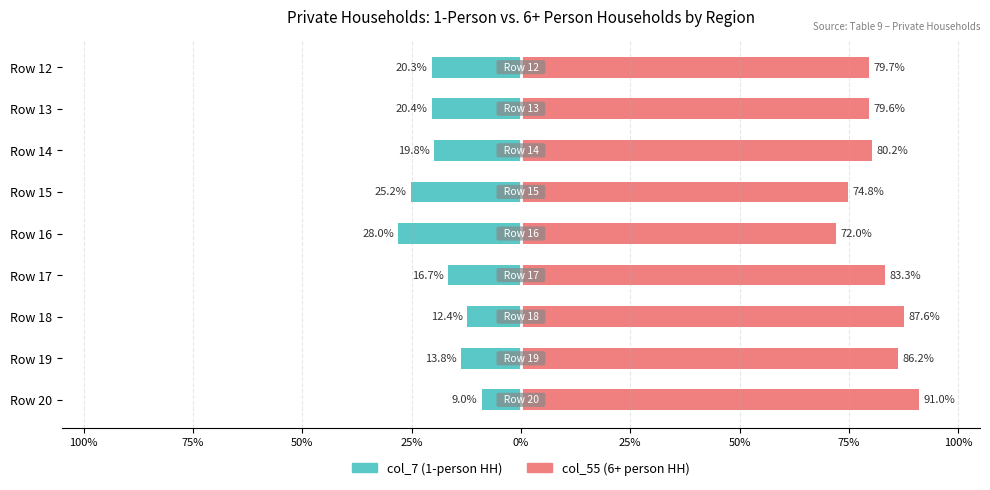

Which series has the largest total across all categories?

col_55 (6+ person HH)